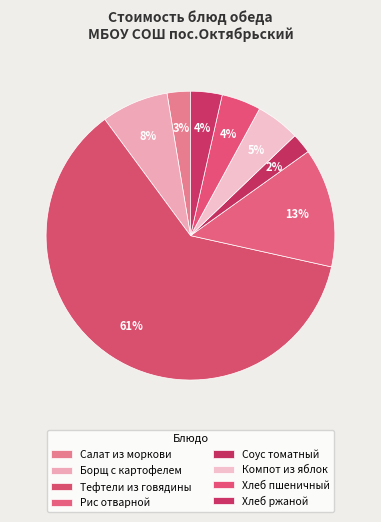

Count the number of slices in the pie.

8